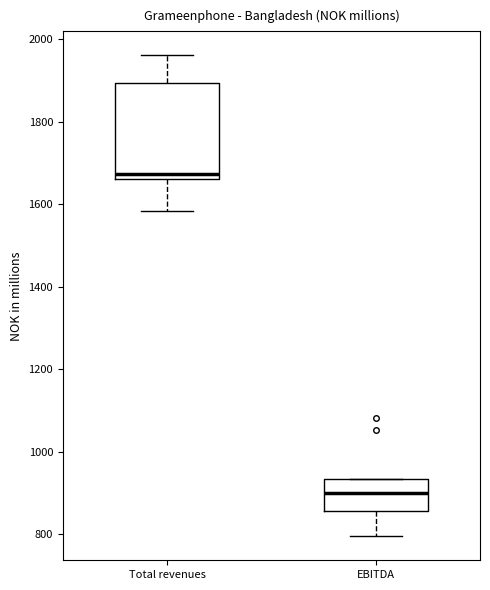

Which box has the lowest median line?

EBITDA